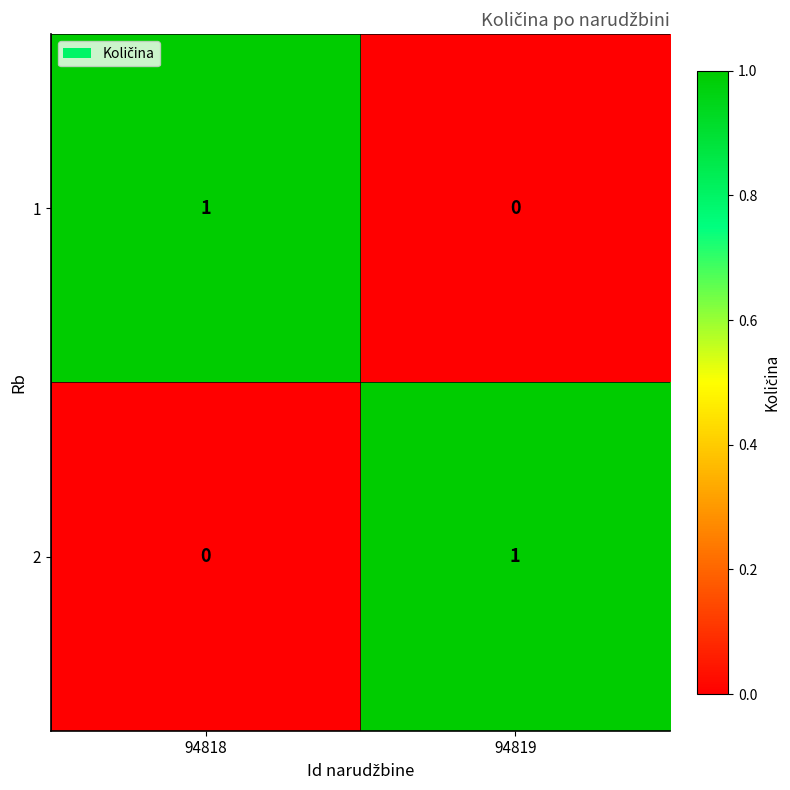

Rank the series at 94819 from highest to lowest value.

2, 1